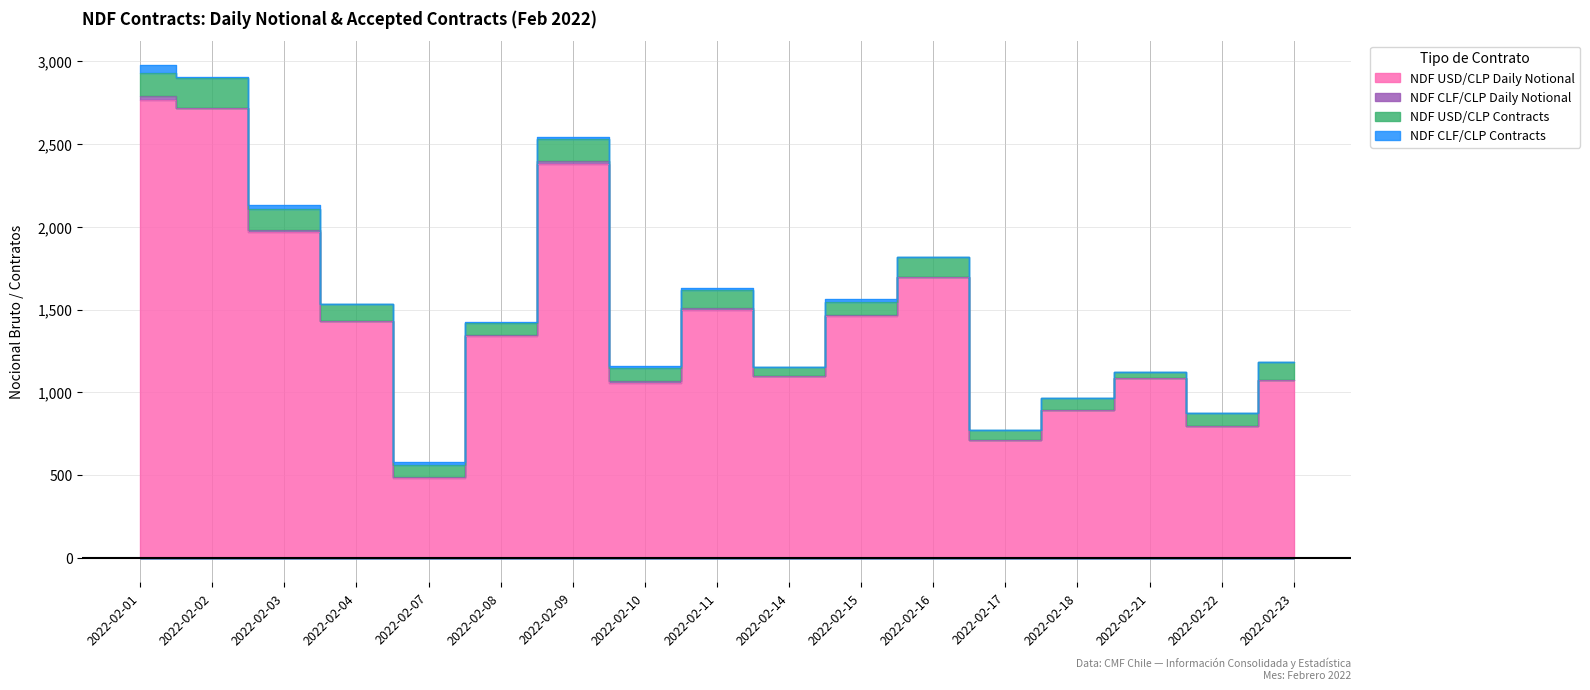

What are all the series names shown in the legend?

NDF USD/CLP Daily Notional, NDF CLF/CLP Daily Notional, NDF USD/CLP Contracts, NDF CLF/CLP Contracts